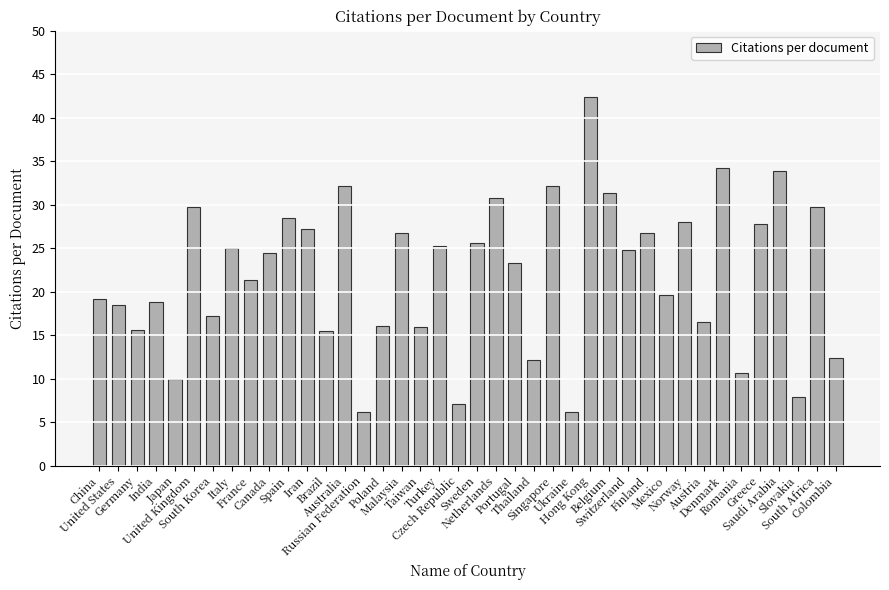

The chart shows a value of 8.6 at Spain. True or false?

False